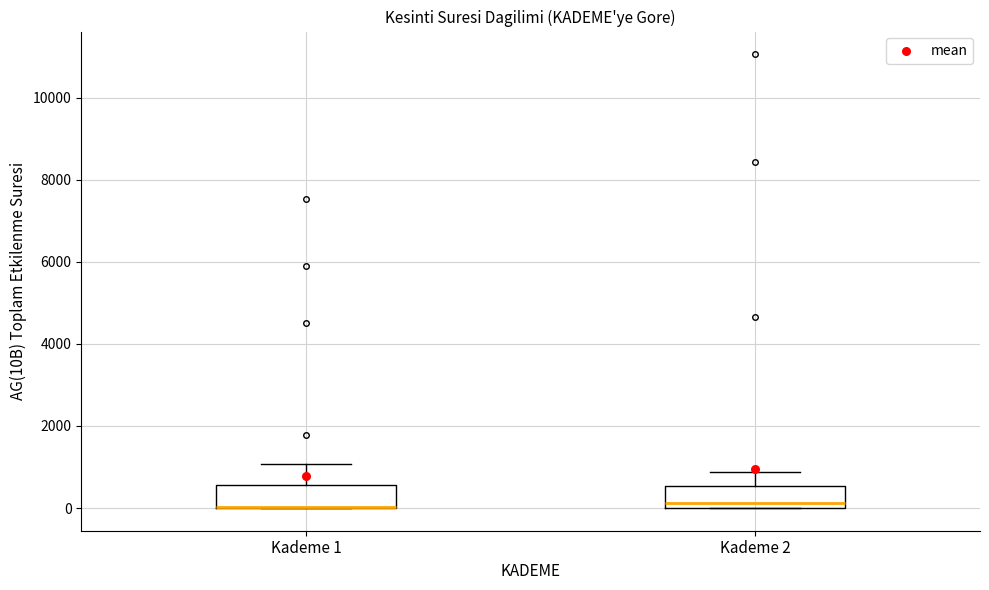

Where is the upper edge of the box for Kademe 1 on the y-axis? The values are not printed on the chart, so give them approximately, as read against the axis.

600